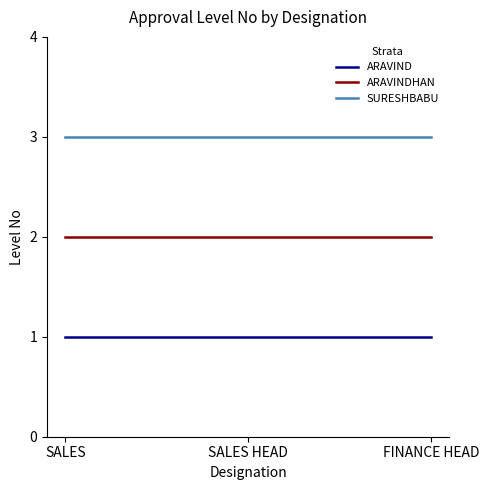

Rank the series by their average value, from highest to lowest.

SURESHBABU, ARAVINDHAN, ARAVIND